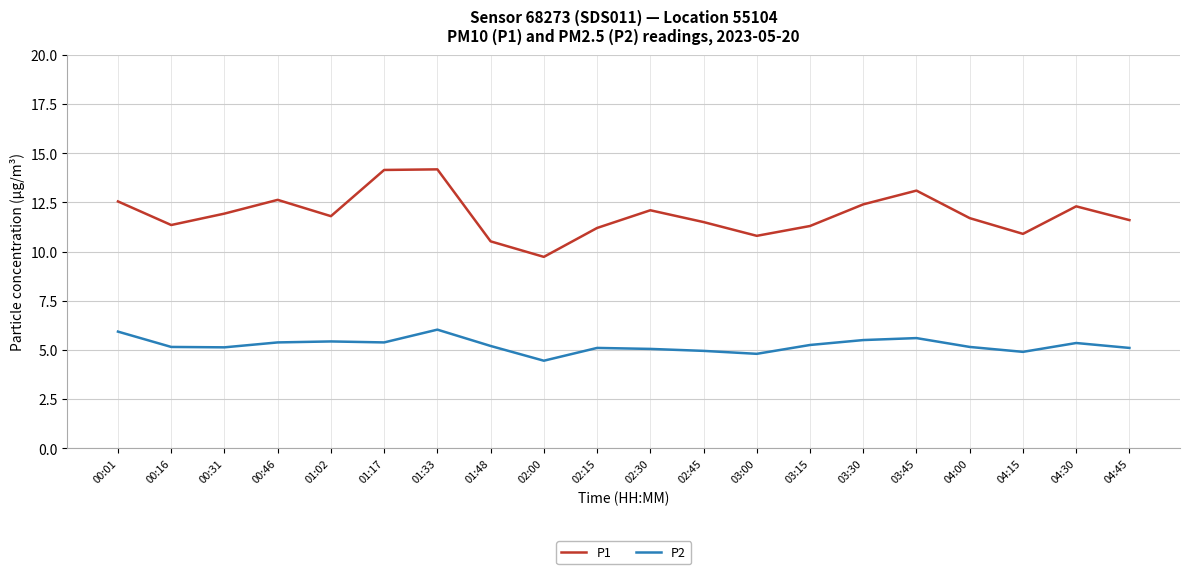

Rank the series at 00:16 from highest to lowest value.

P1, P2